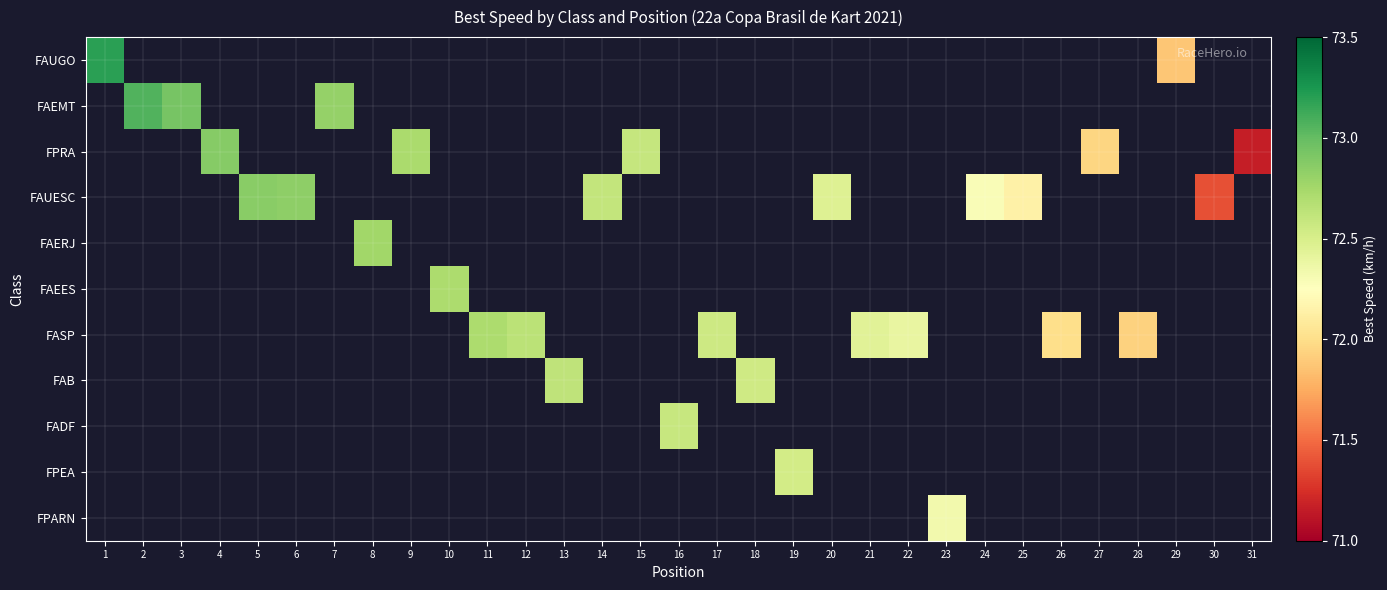

At how many categories does at least one series exceed 72?

25